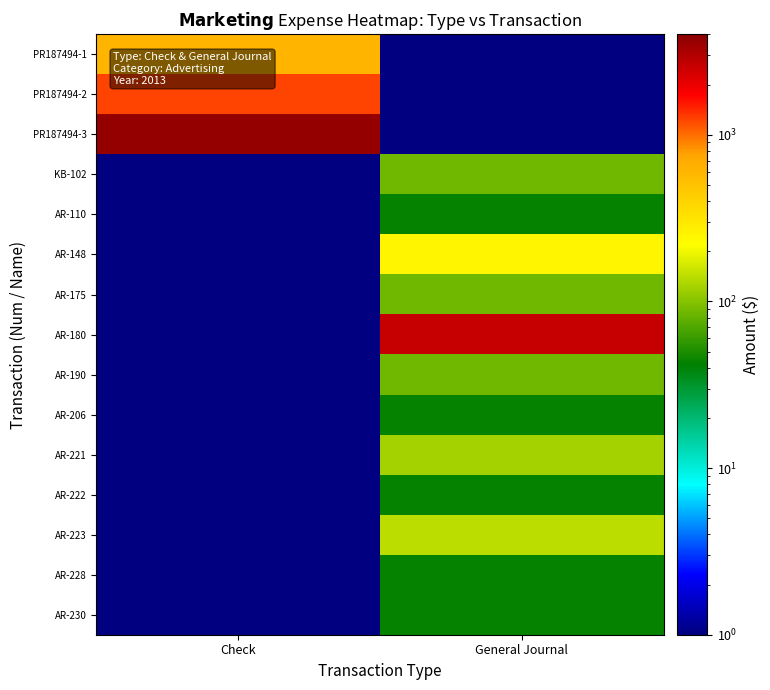

Rank the series at Check from lowest to highest value.

KB-102, AR-110, AR-148, AR-175, AR-180, AR-190, AR-206, AR-221, AR-222, AR-223, AR-228, AR-230, PR187494-1, PR187494-2, PR187494-3